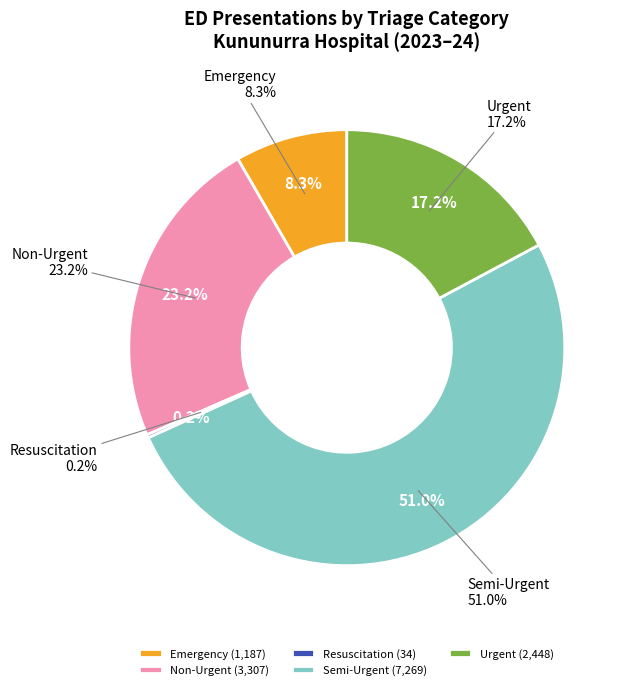

Is there any slice that represents more than half of the pie?

Yes